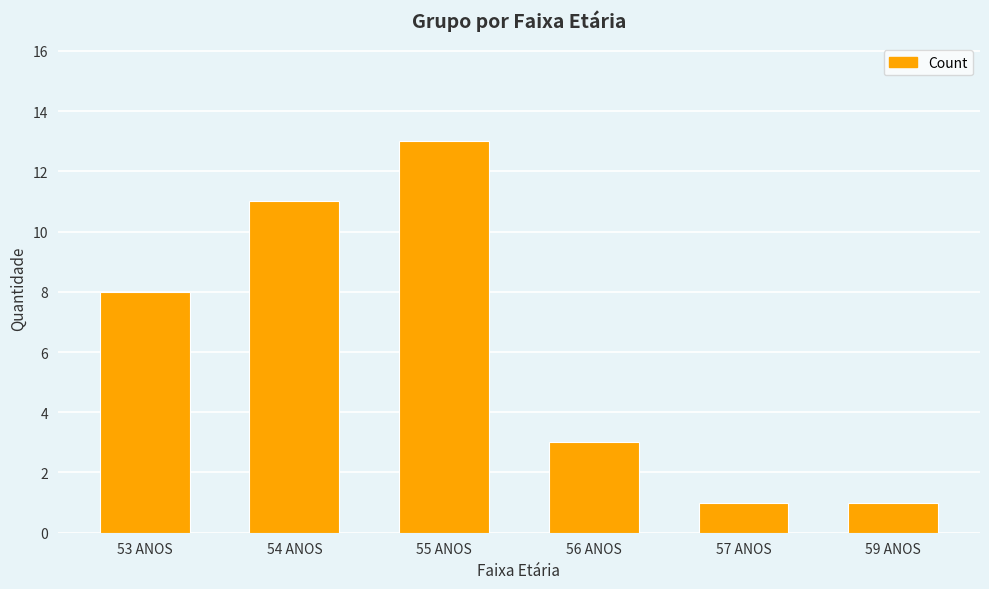

Between 57 ANOS and 55 ANOS, which is larger?

55 ANOS